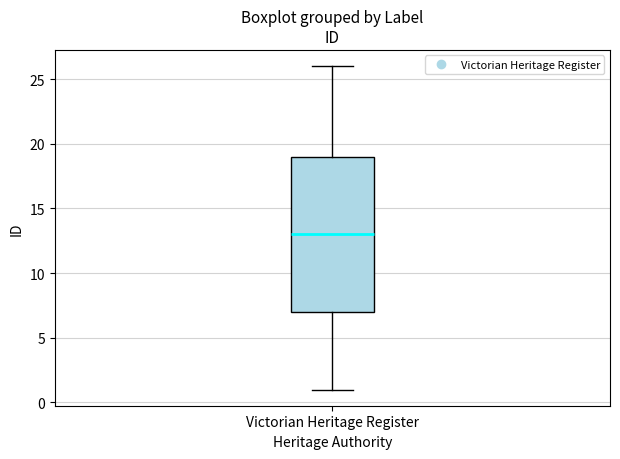

Transcribe this box plot: give where the median line is, the range the box spans, and where the two whiskers end, as read against the y-axis. The values are not printed on the chart, so give them approximately, as read against the axis.

median 13, box 7 to 19, whiskers 1 to 26